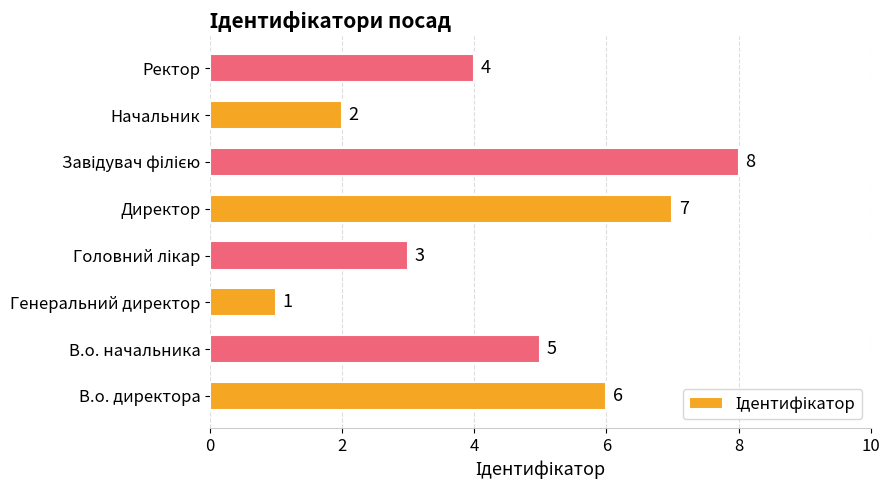

What is the ratio of the value at Директор to the value at В.о. директора?

1.2